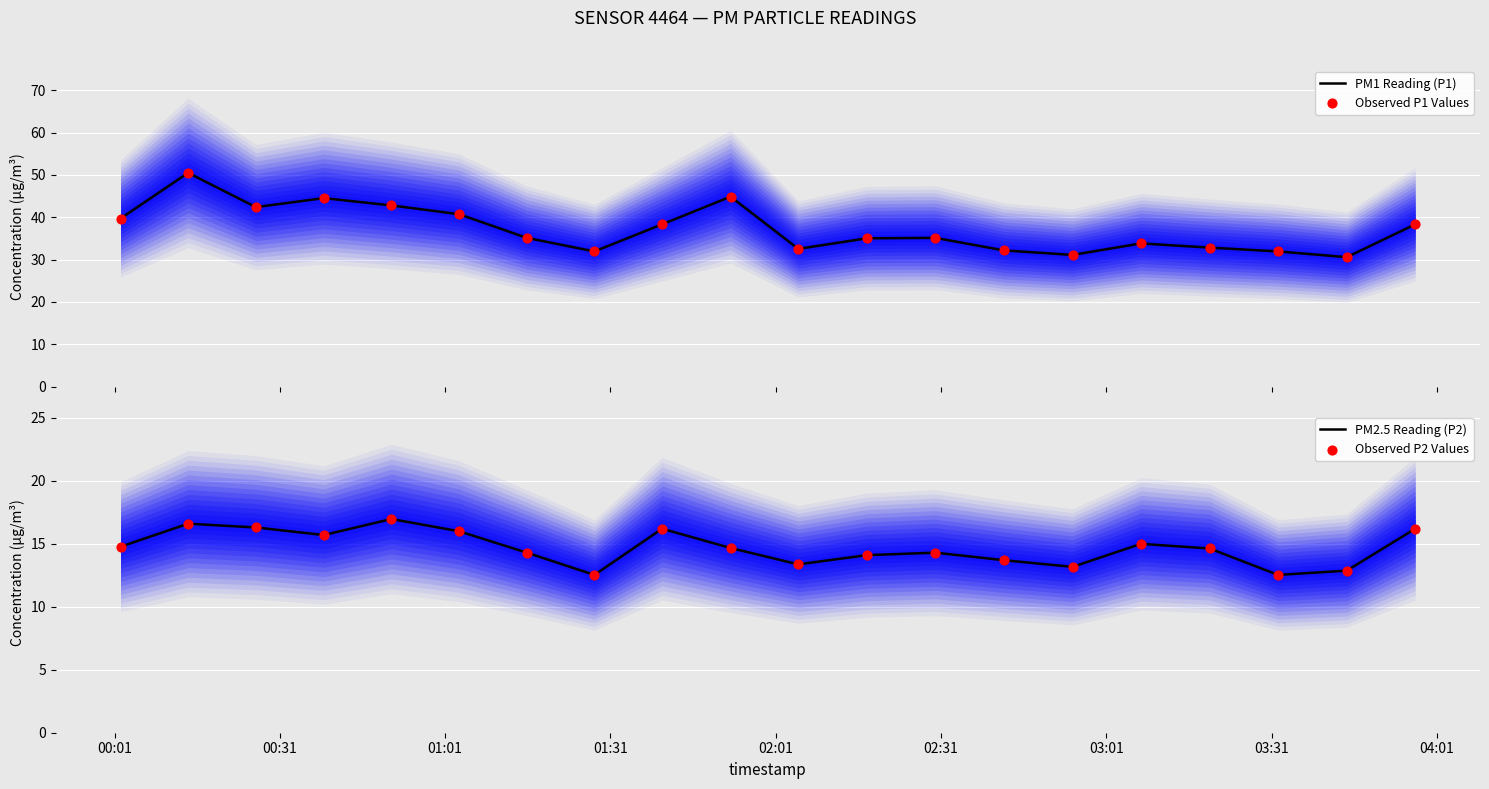

Which series contains the lowest Y value?

PM2.5 Reading (P2)